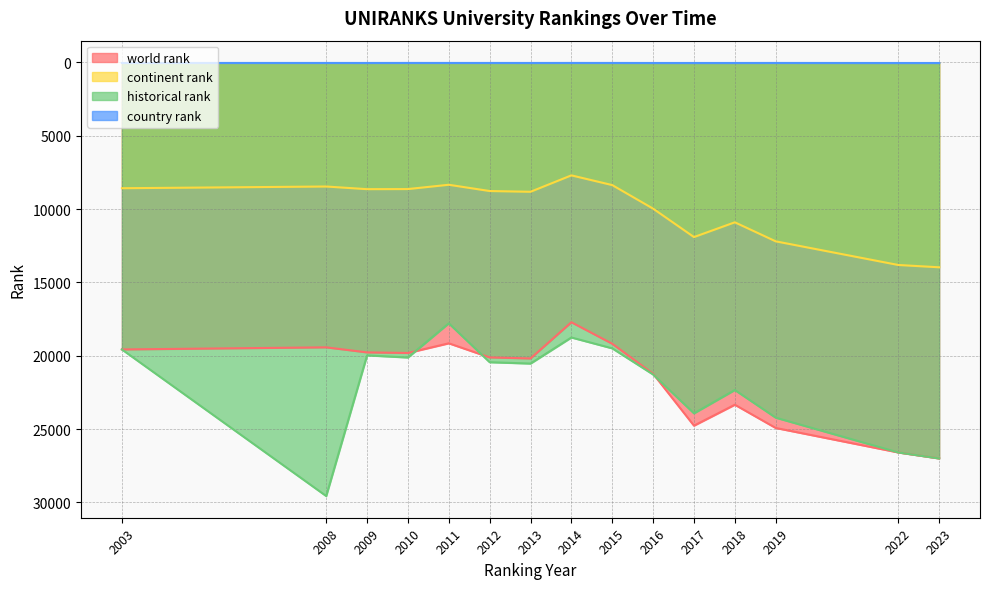

How many distinct data groups are displayed?

4